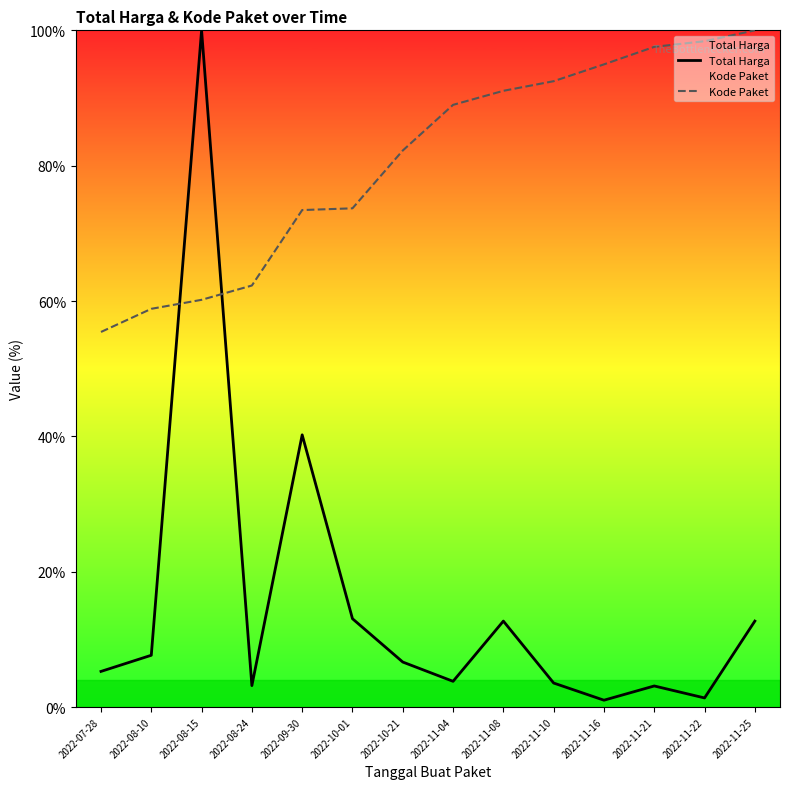

How many lines are shown in the chart?

2